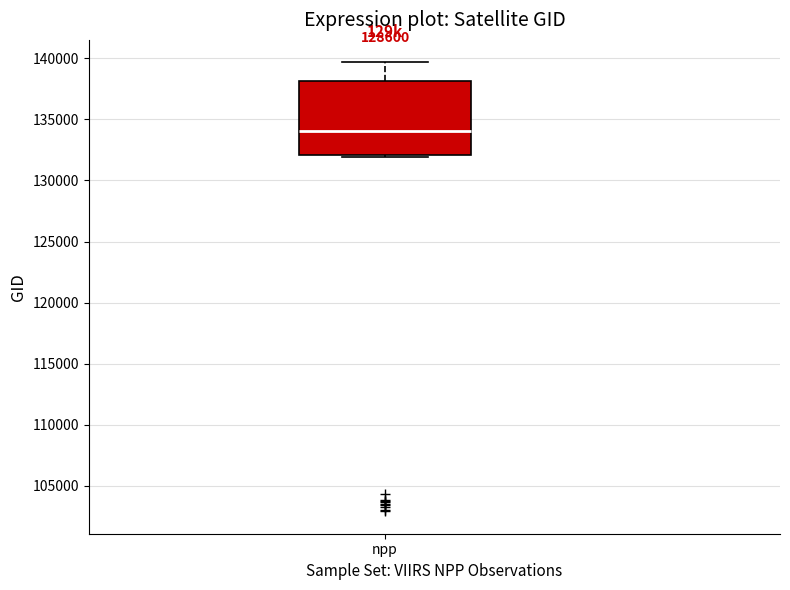

Read this box plot against the y-axis: the position of the median line, the range covered by the box, and the ends of both whiskers. The values are not printed on the chart, so give them approximately, as read against the axis.

median 134000, box 132000 to 138000, whiskers 132000 to 139500